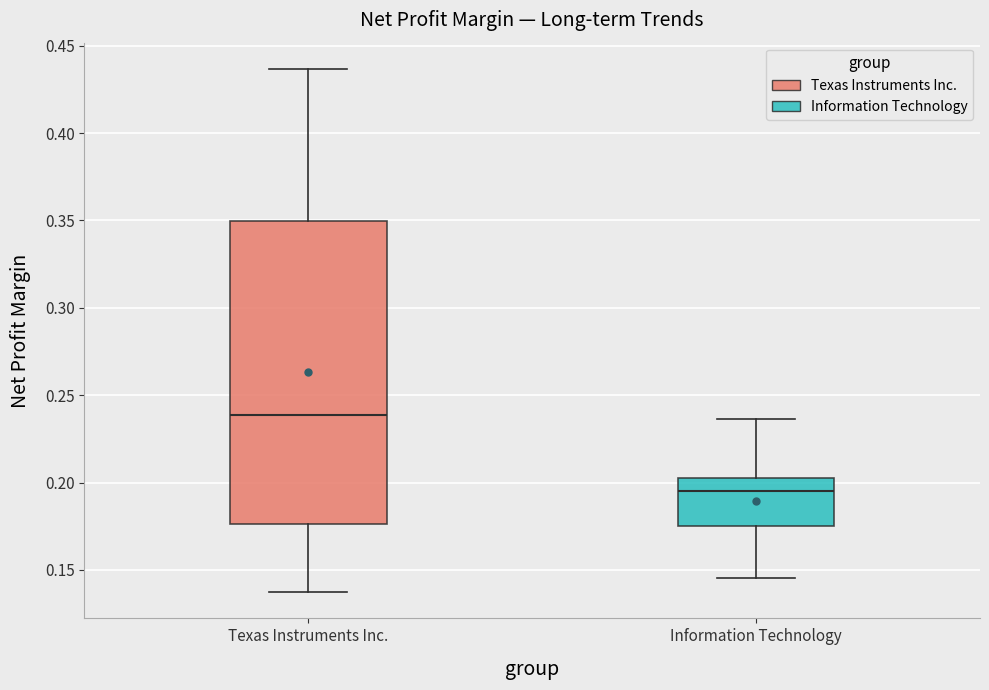

Reading left to right, transcribe this box plot: for each box, give where its median line is, the range the box spans, and where its two whiskers end, as read against the y-axis. The values are not printed on the chart, so give them approximately, as read against the axis.

Texas Instruments Inc.: median 0.240, box 0.175 to 0.350, whiskers 0.135 to 0.435
Information Technology: median 0.195, box 0.175 to 0.205, whiskers 0.145 to 0.235